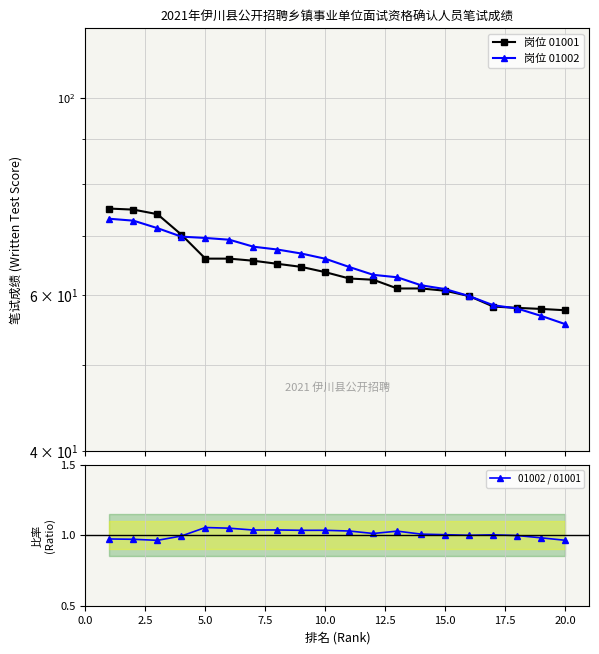

What is the difference between the maximum and minimum values in the 01002 / 01001 series?

0.1